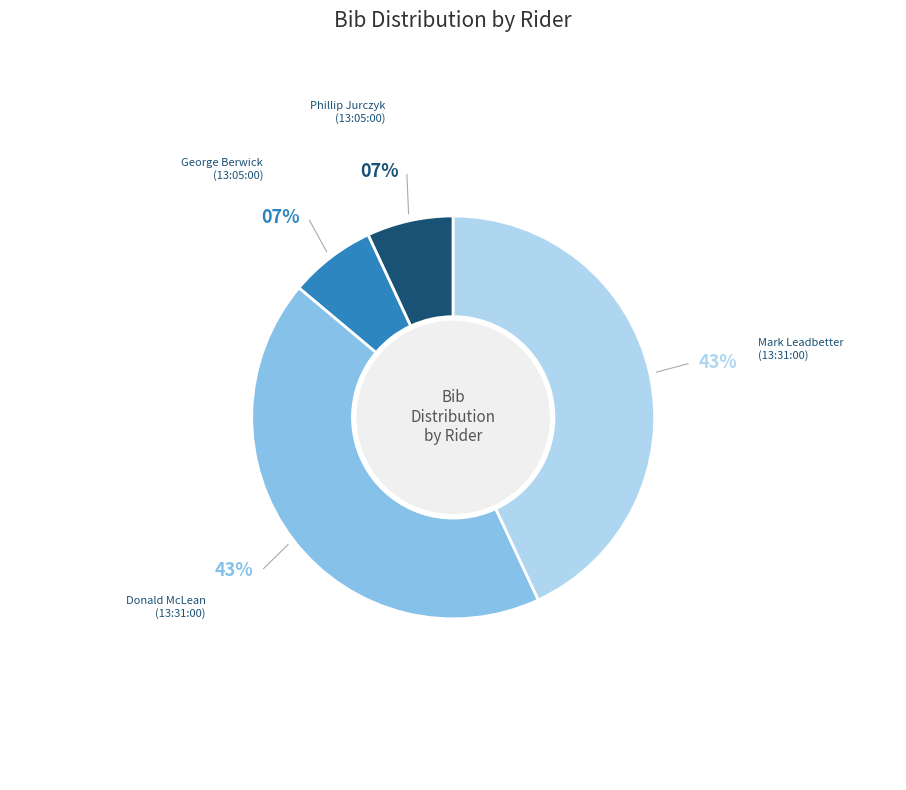

To the nearest percent, what is the average slice percentage?

25%